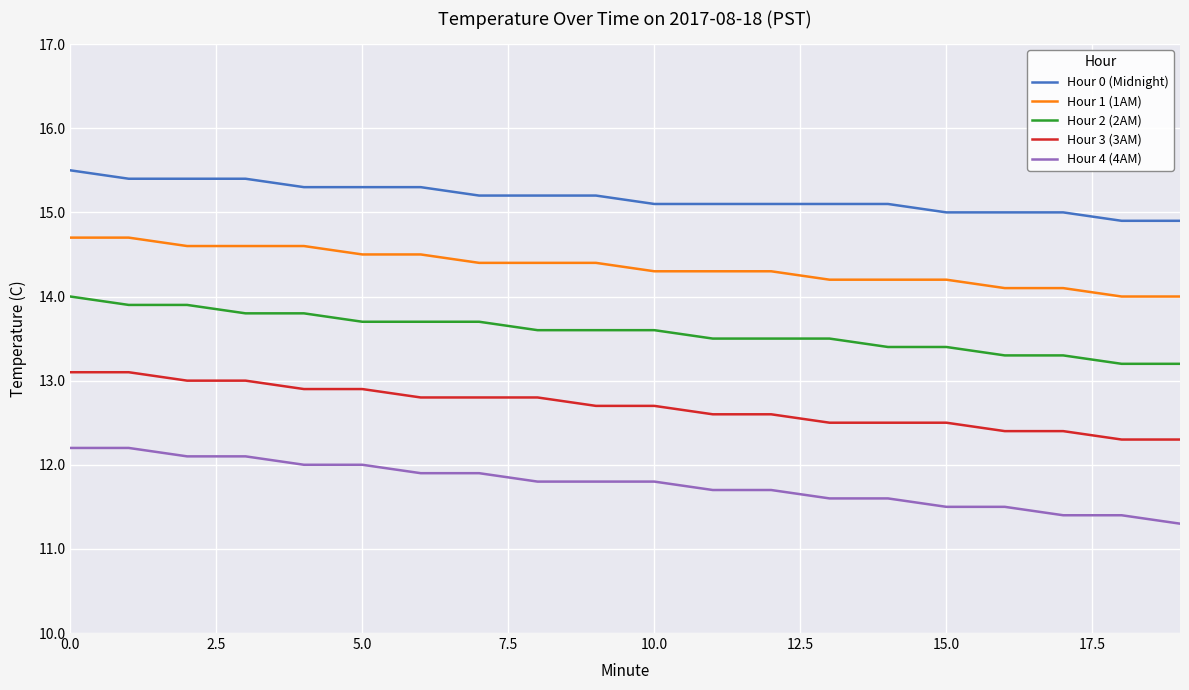

What is the sum of all Hour 4 (4AM) values?

235.5